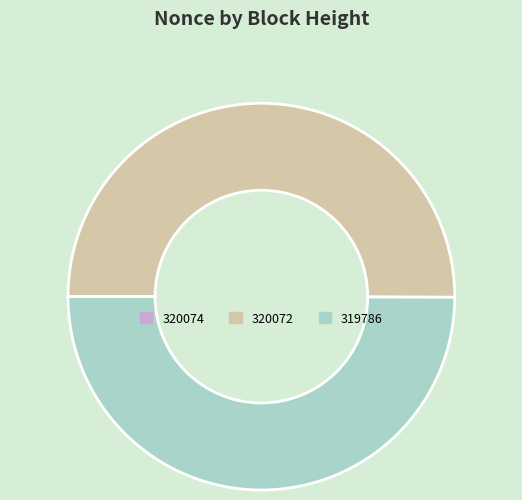

Is the sum of 319786 and 320072 greater than half?

Yes